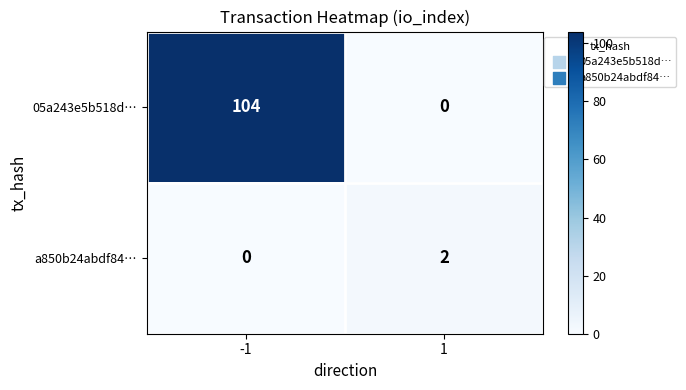

Rank the series at -1 from highest to lowest value.

05a243e5b518d…, a850b24abdf84…